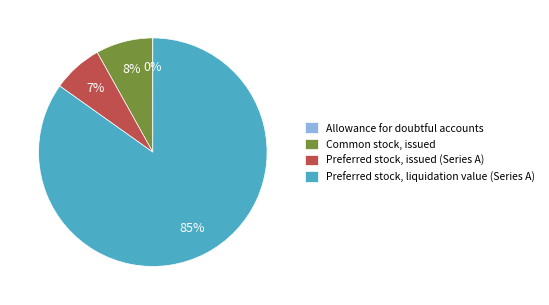

Is there a majority slice in this chart?

Yes